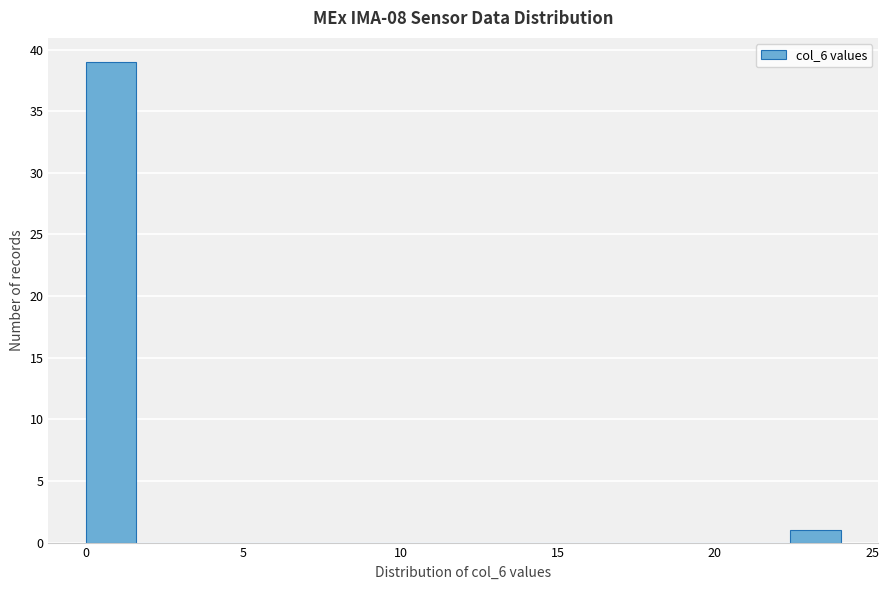

Read against the x-axis, roughly where is the centre of the tallest bar?

1.0